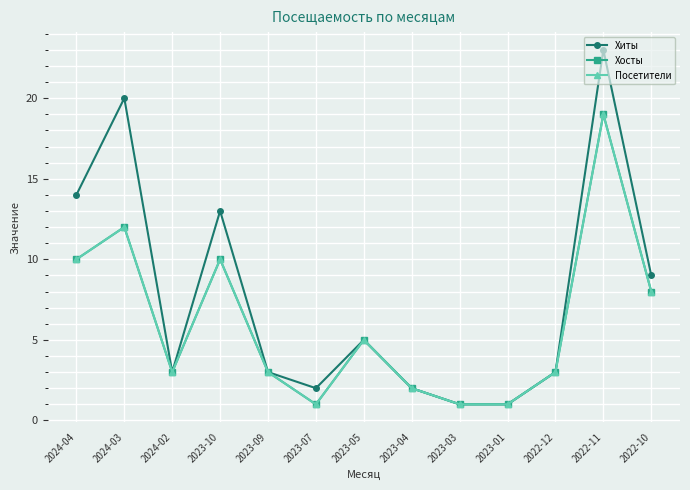

Is this an area chart (filled region under the line)?

No